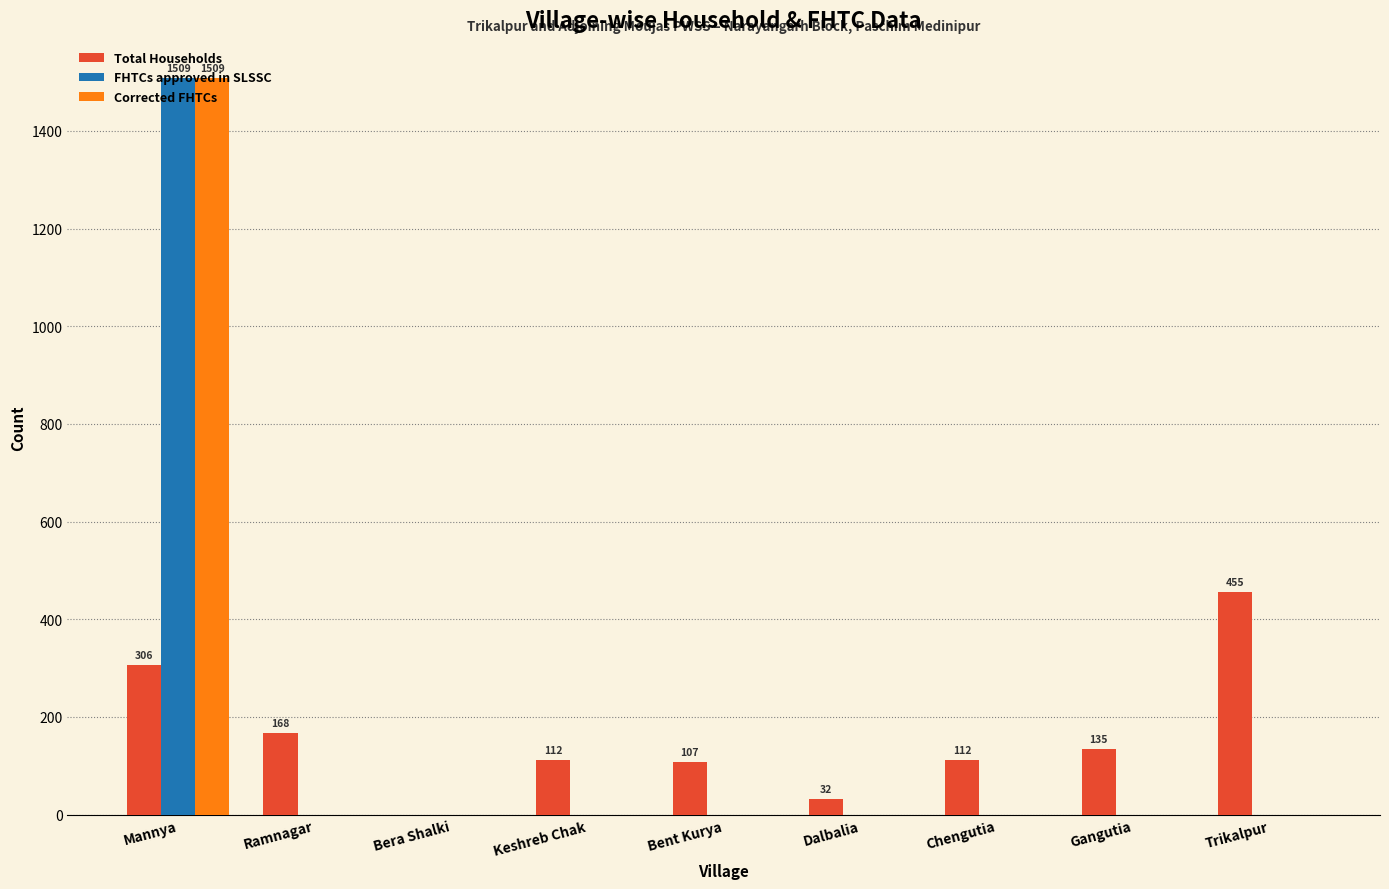

Which series changed the most between Bent Kurya and Trikalpur?

Total Households